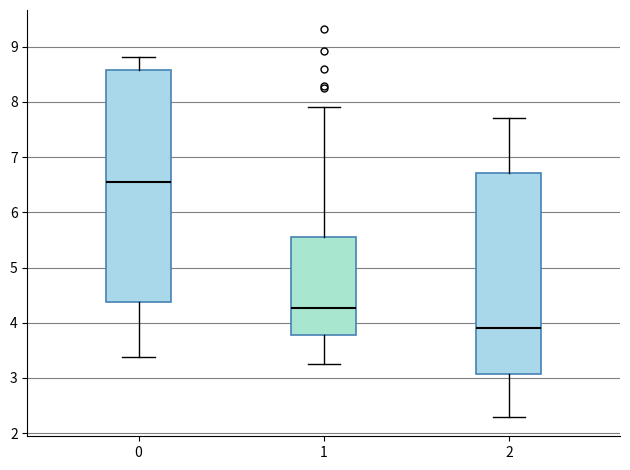

Which box's median line is the lowest?

2